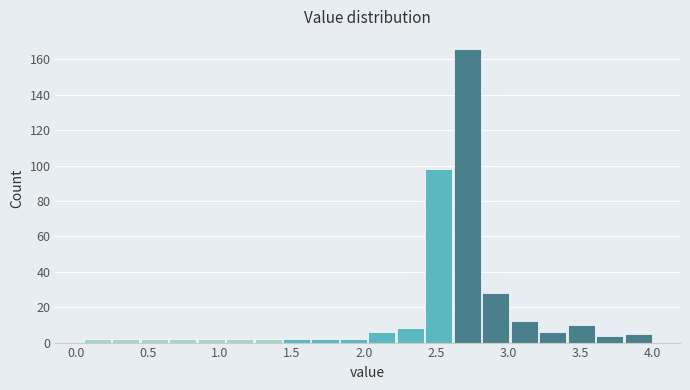

Around what value on the x-axis is the tallest bar? Give the approximate position of its centre, as read against the axis.

2.70